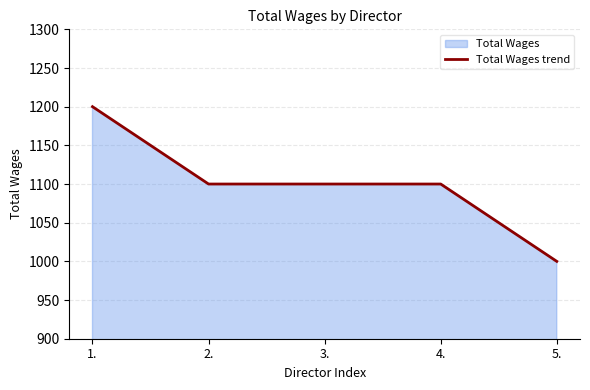

Reading left to right, extract all data points from this chart.

1200	1100	1100	1100	1000